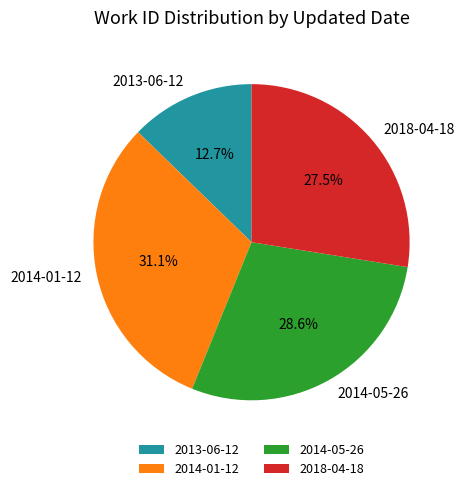

To the nearest percent, what portion does 2014-05-26 represent?

29%